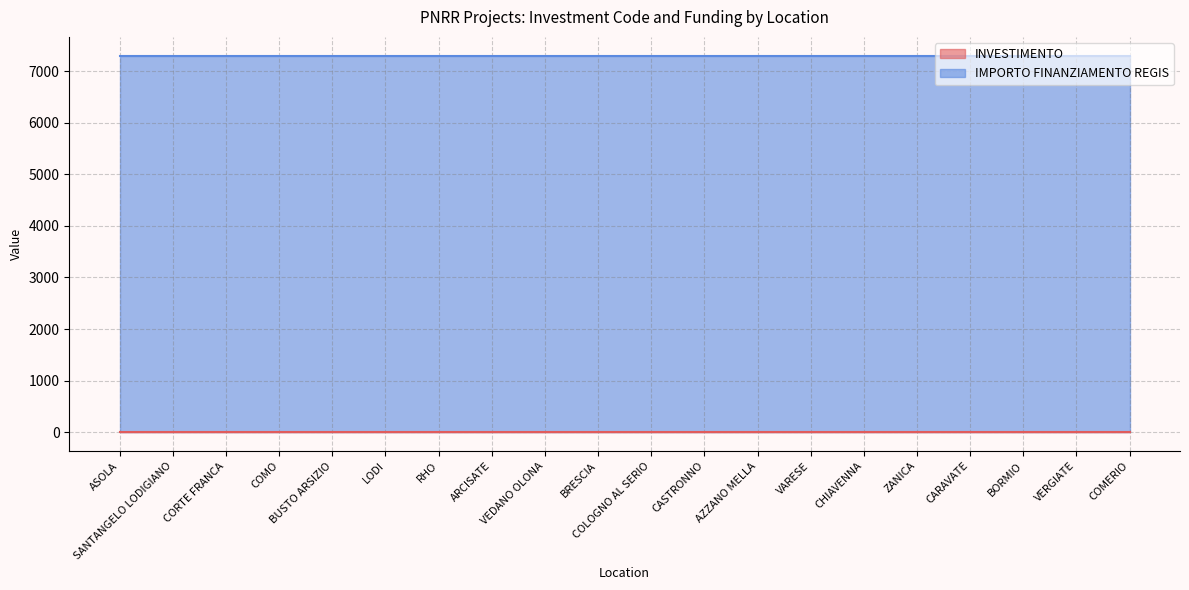

The value of INVESTIMENTO at CORTE FRANCA is 1.0. True or false?

False